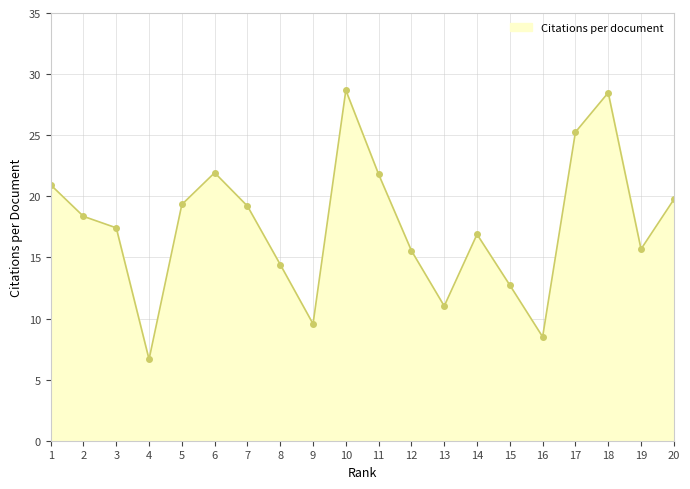

Which label corresponds to the smallest value in the chart?

4